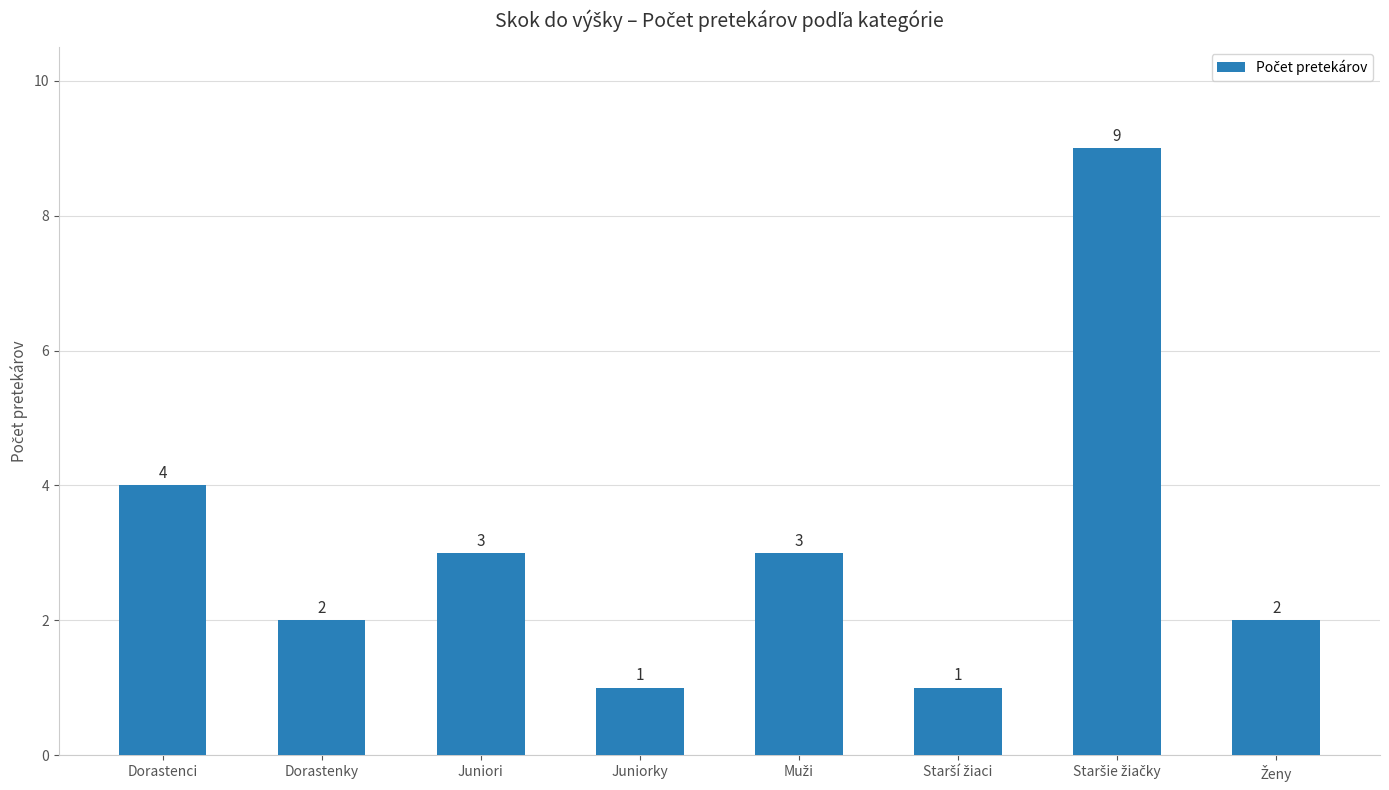

What is the value of the 6th bar from the left?

1